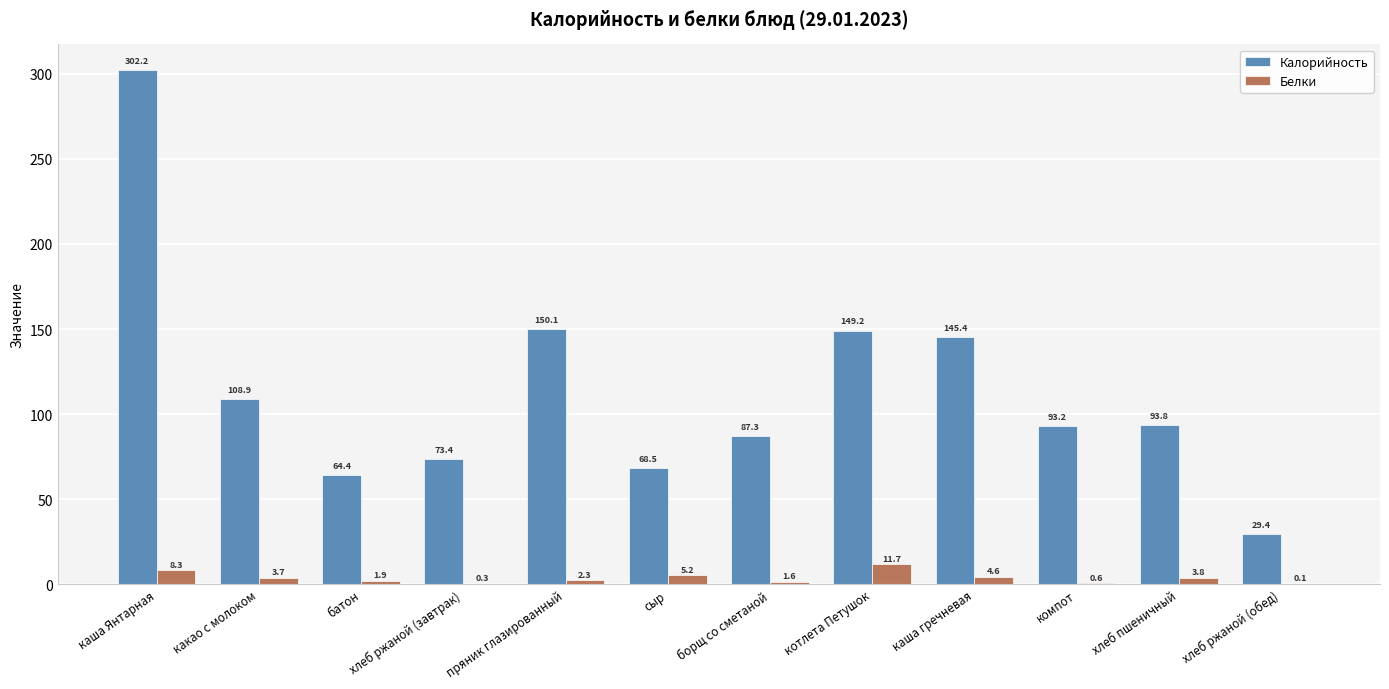

At which category is the sum across all series the highest?

каша Янтарная